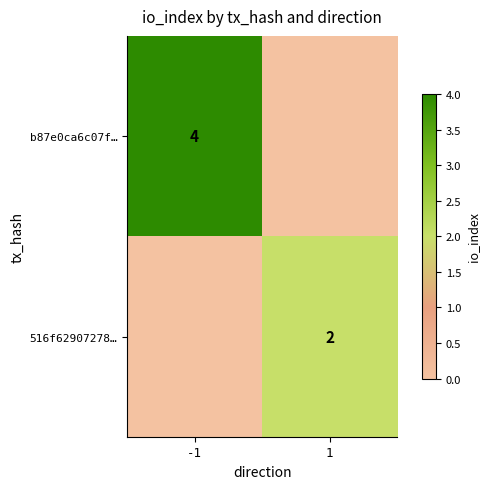

Is the value of 516f62907278… at 1 greater than the value of b87e0ca6c07f… at -1?

No